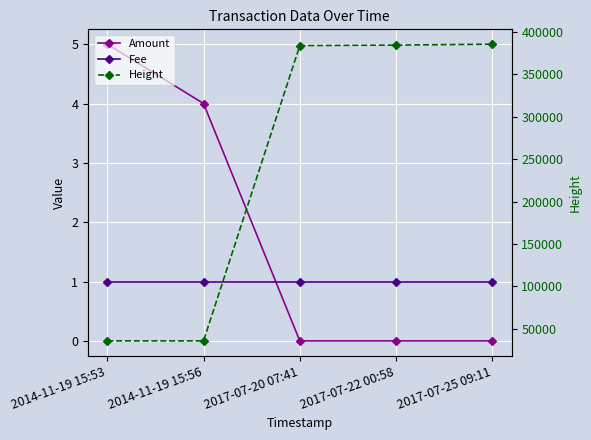

What is the spread (max minus min) of values at 2014-11-19 15:56?

35815